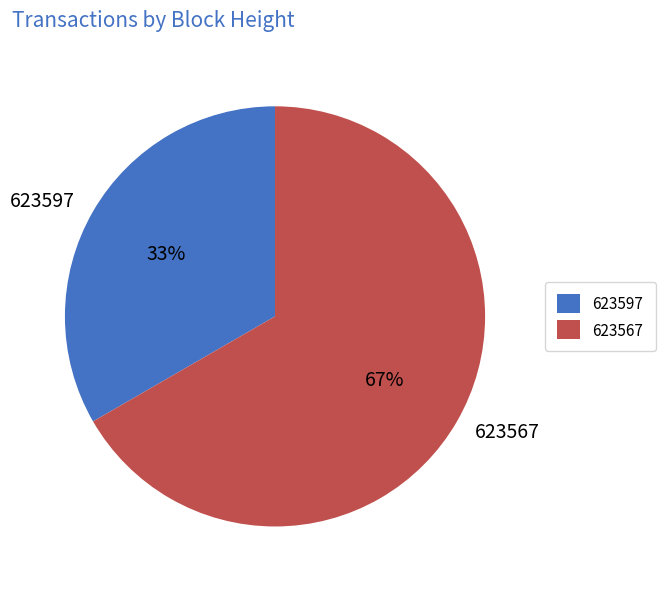

What is the majority slice?

623567